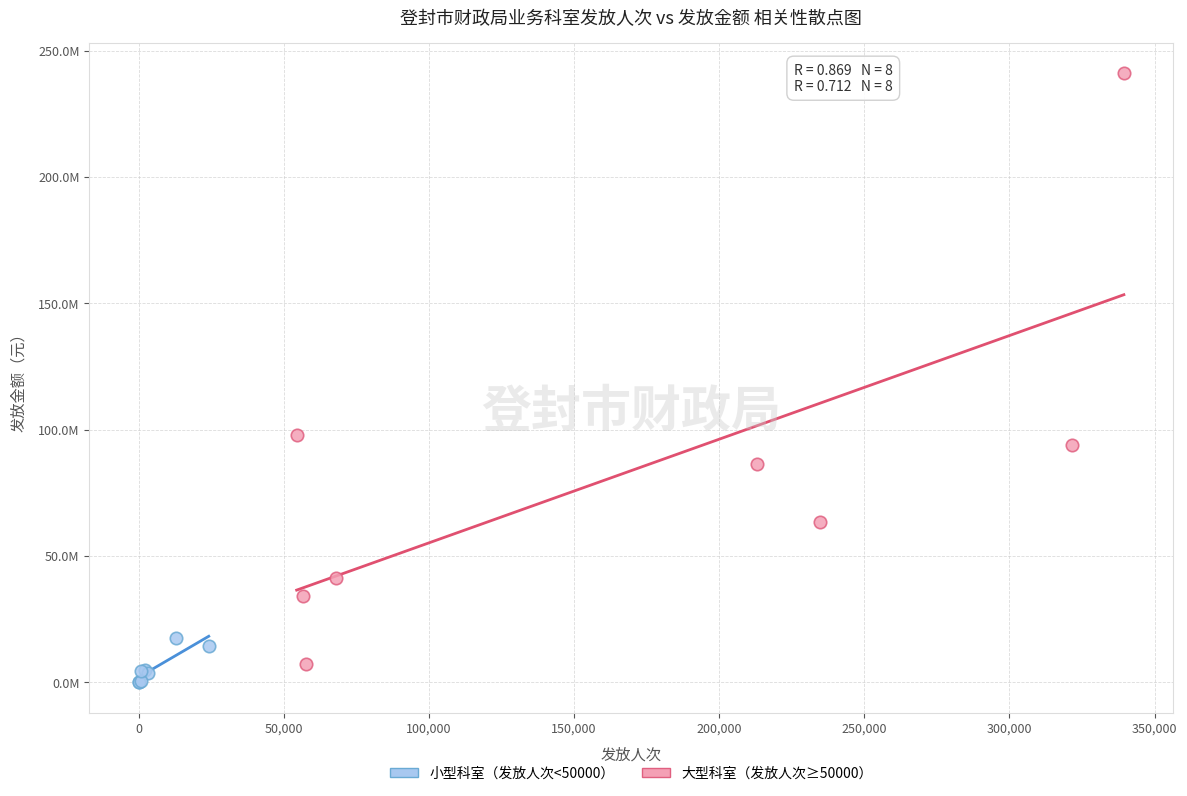

What are all the series names shown in the legend?

小型科室（发放人次<50000）, 大型科室（发放人次≥50000）